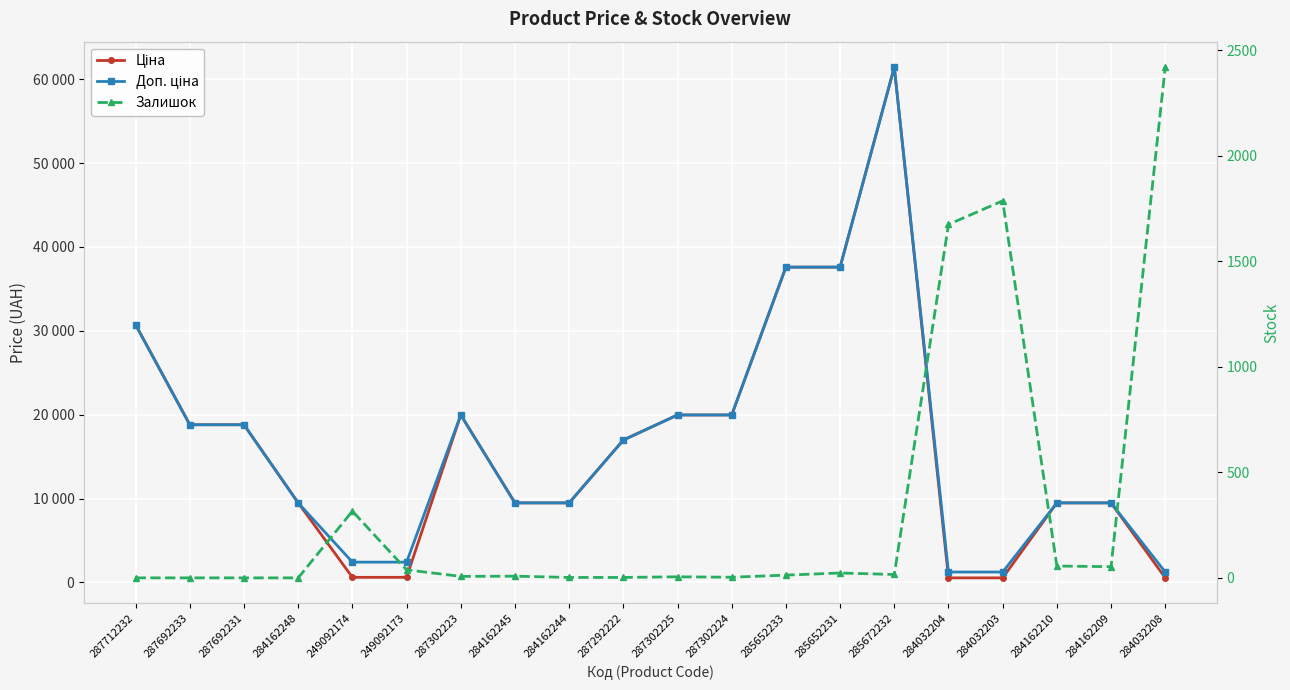

True or false: Доп. ціна and Залишок intersect in this chart.

True